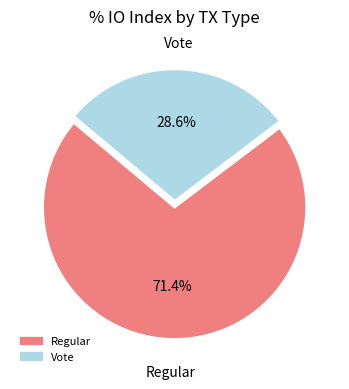

To the nearest percent, what percentage of the pie is Regular?

71%